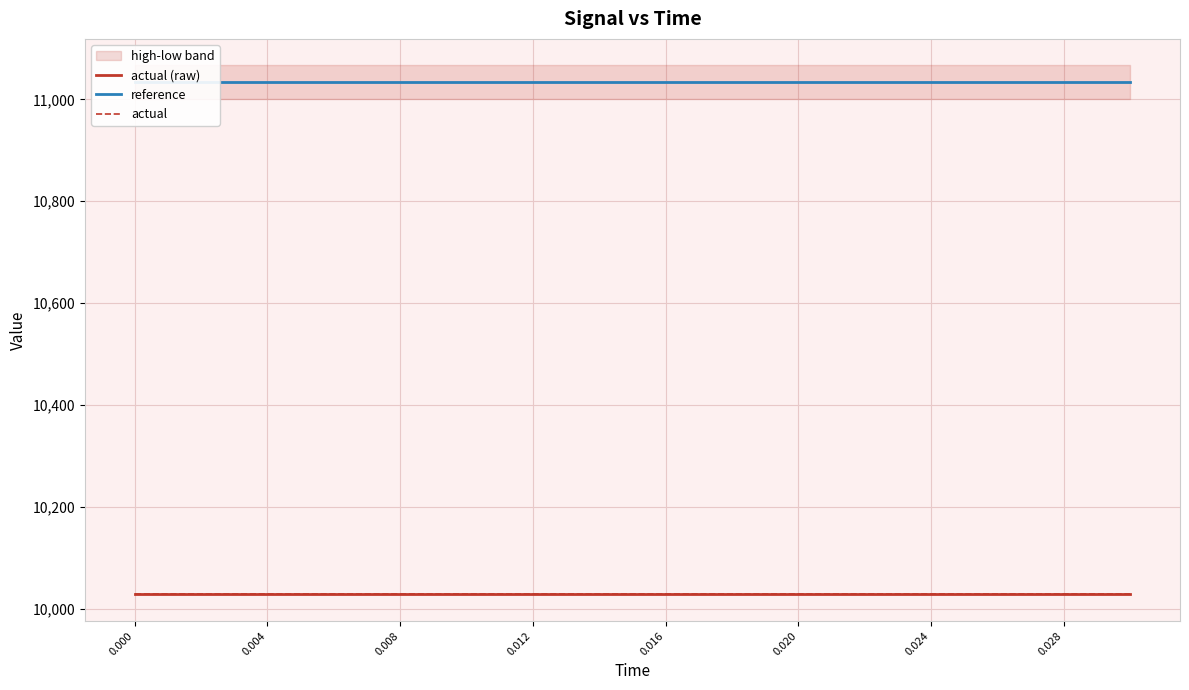

True or false: actual (raw) has more than 1 points higher than both neighbors.

False